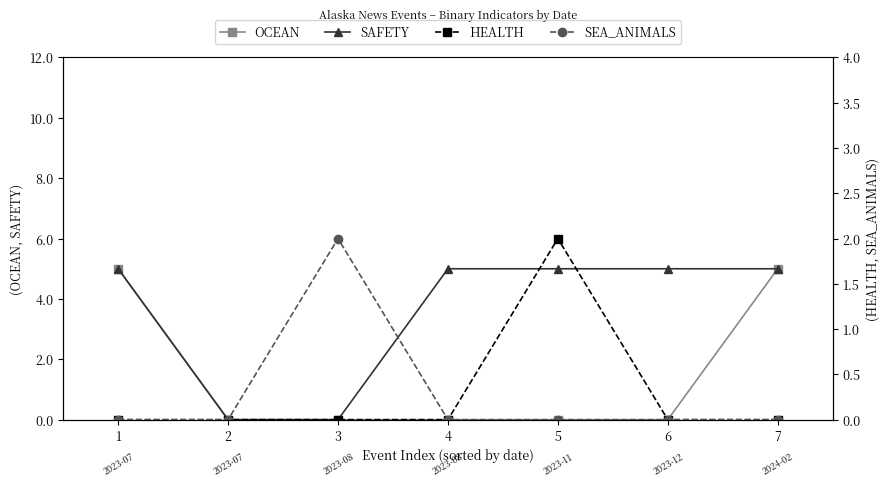

At which category does the chart reach its peak across all series?

1